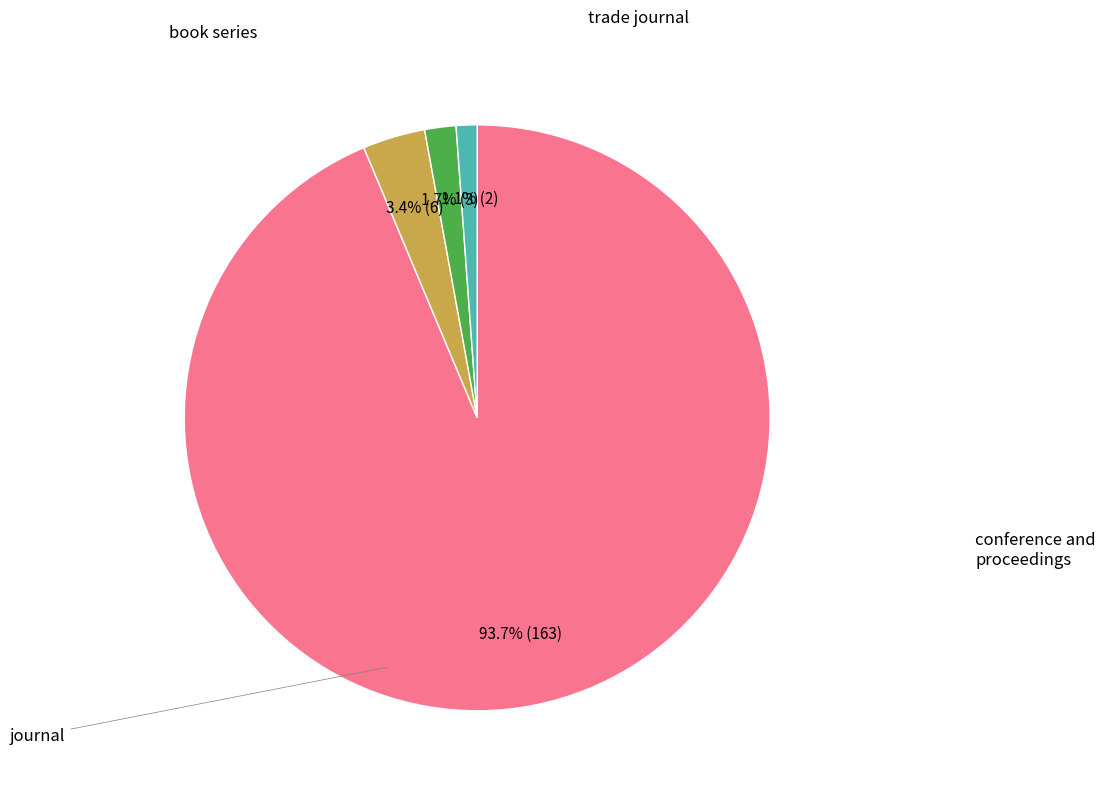

Does any single category account for the majority?

Yes